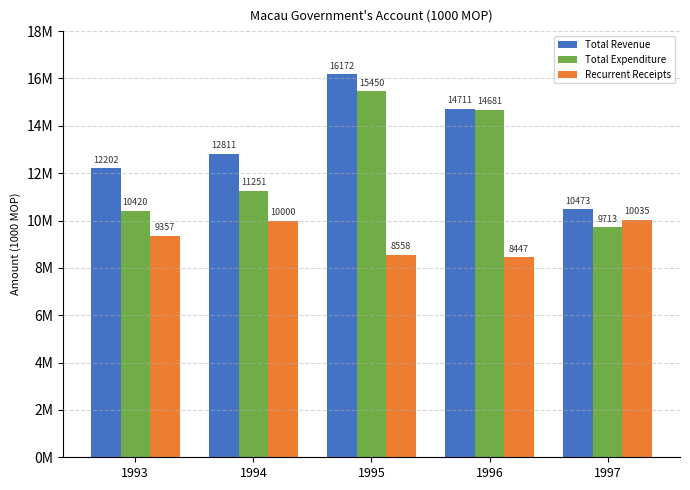

Where is Total Expenditure nearest to the value 12581366?

1994